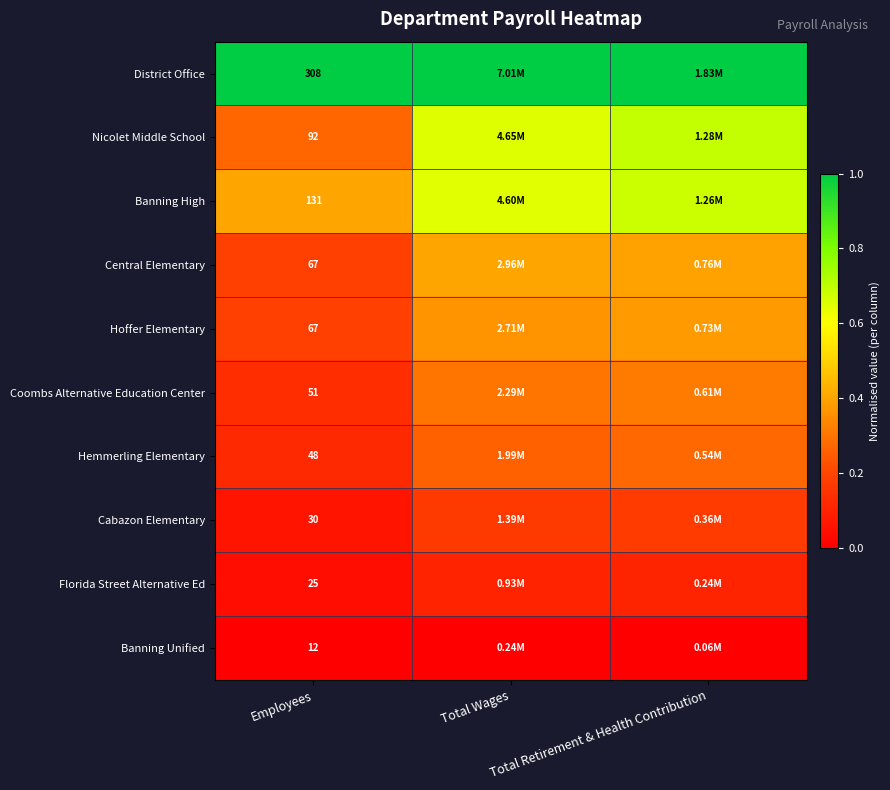

True or false: Banning High has a value of 0.7 at Total Retirement & Health Contribution.

True